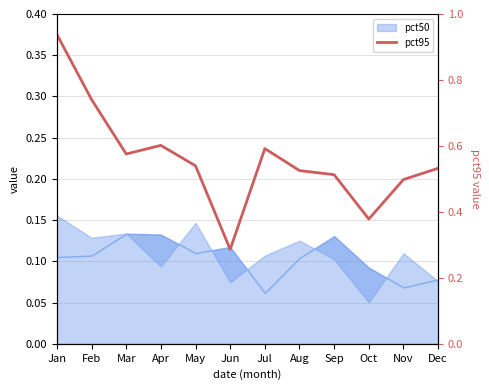

At which category does the chart reach its peak across all series?

Jan